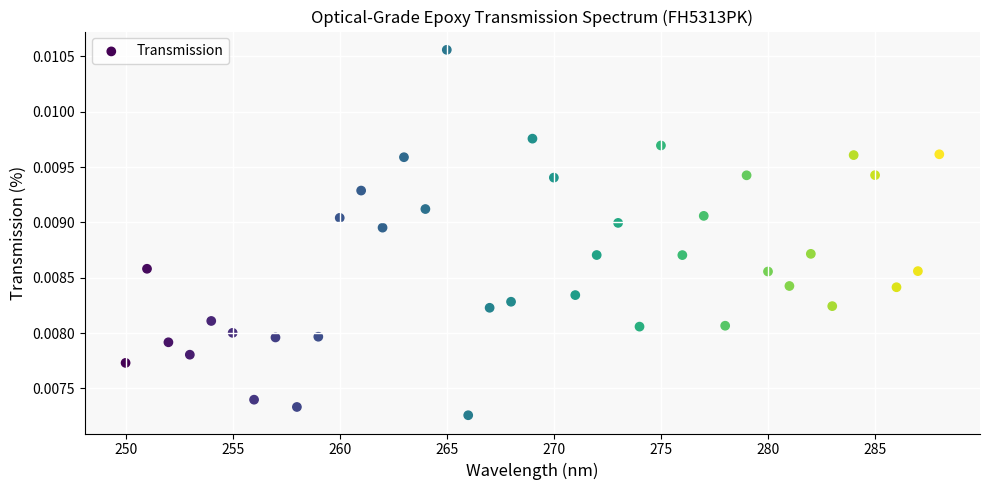

What is the range of X values (max minus min)?

38.0